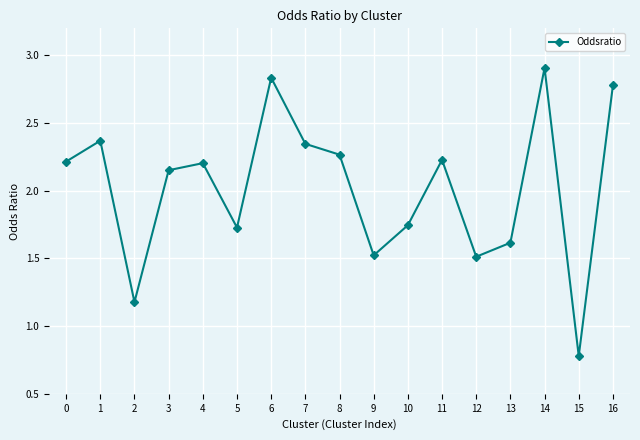

What is the average value?

2.0